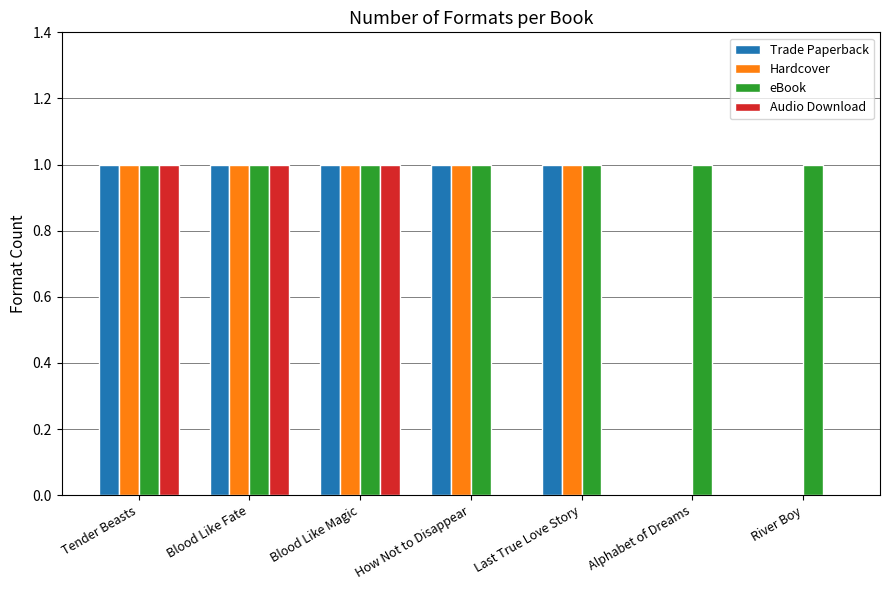

Between Blood Like Magic and Last True Love Story, which series saw the biggest shift?

Audio Download